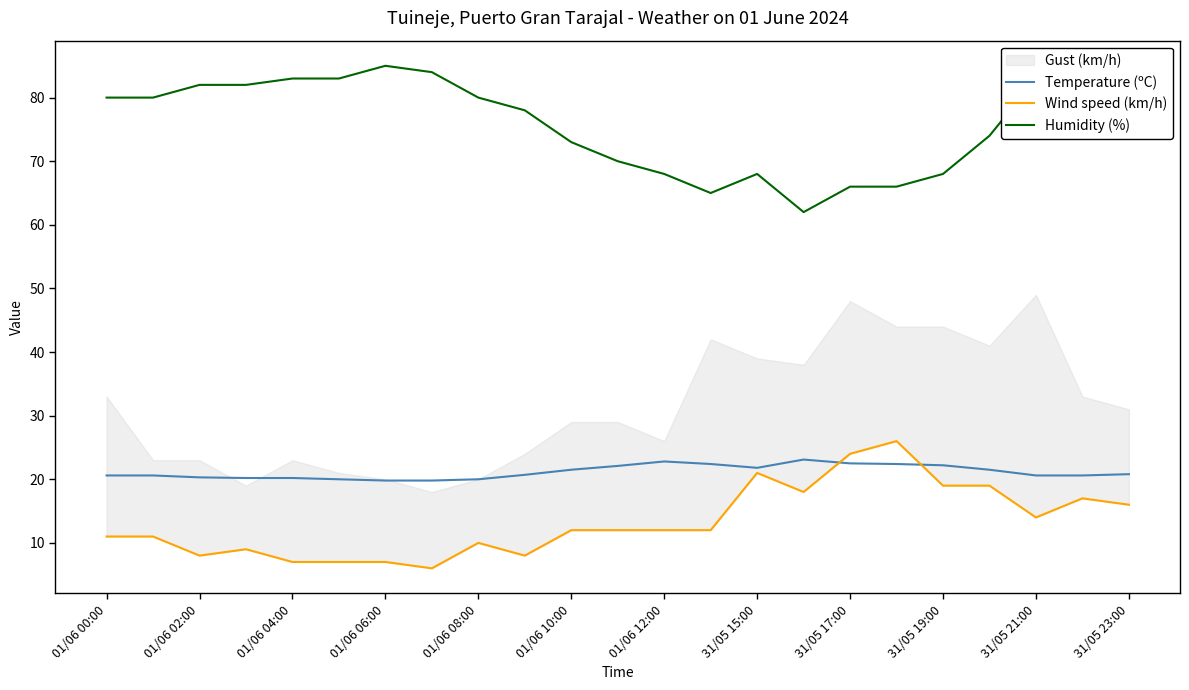

What is the maximum value shown in the chart?

85.0